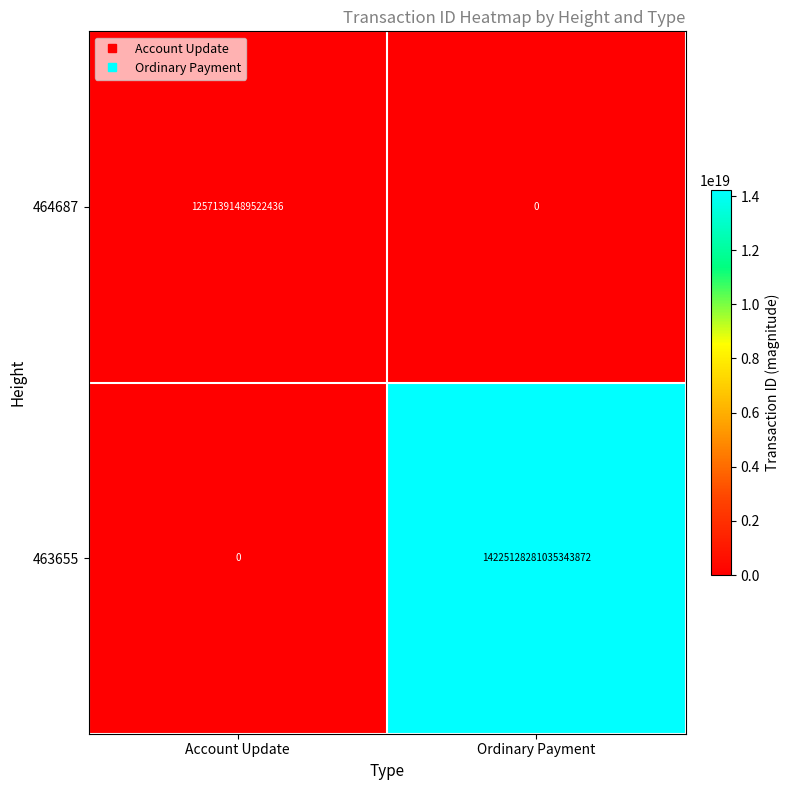

At which label does 463655 reach its peak?

Ordinary Payment